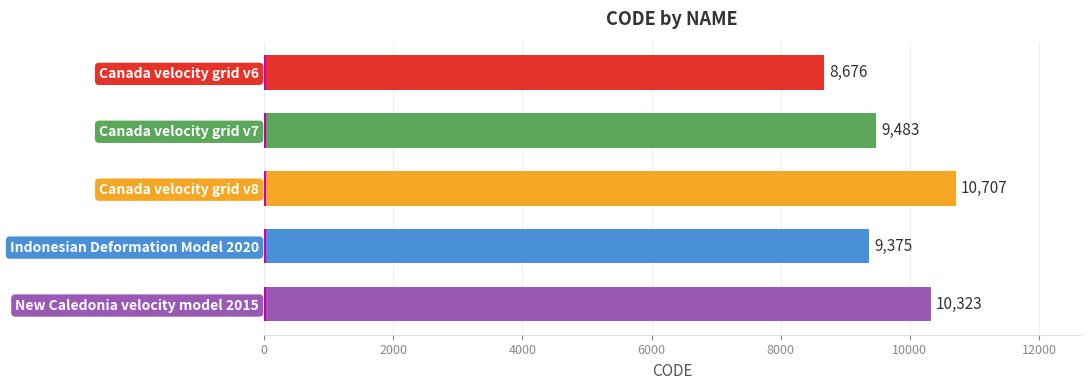

Are the bars grouped side by side (vs. stacked)?

No